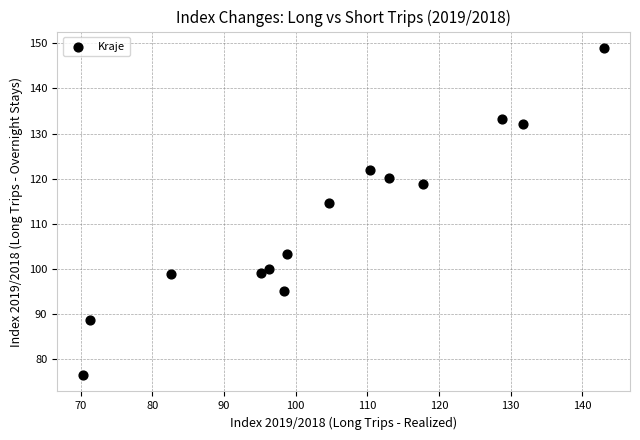

What Y value in the scatter plot is closest to 112?

114.7